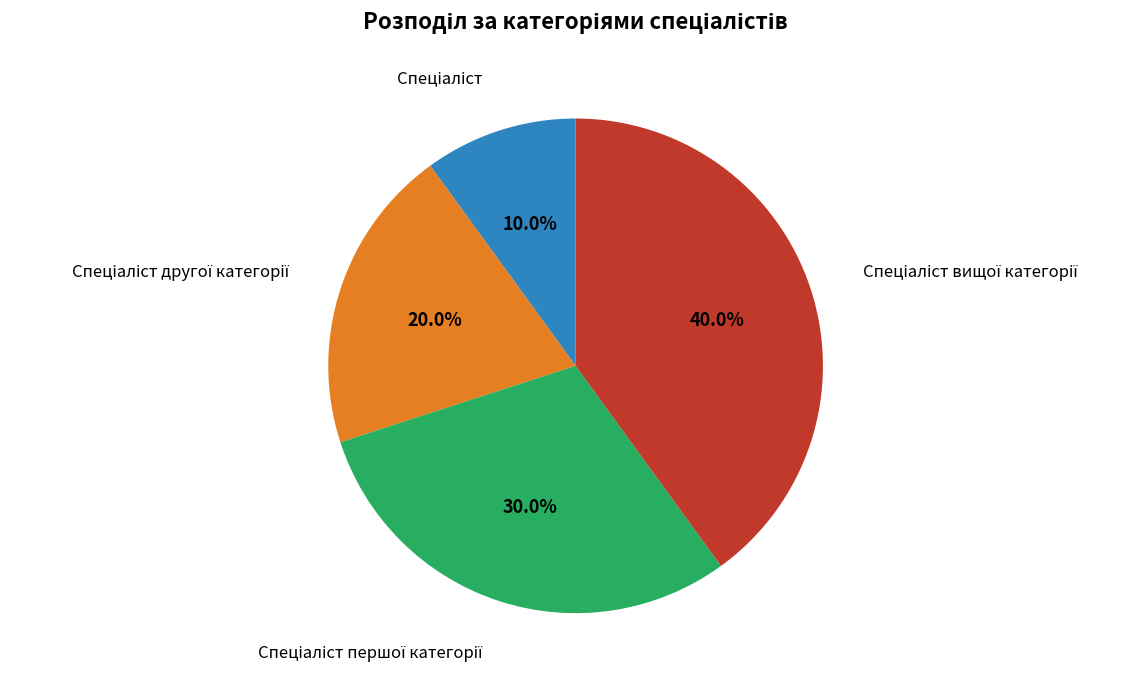

Is there any slice that represents more than half of the pie?

No